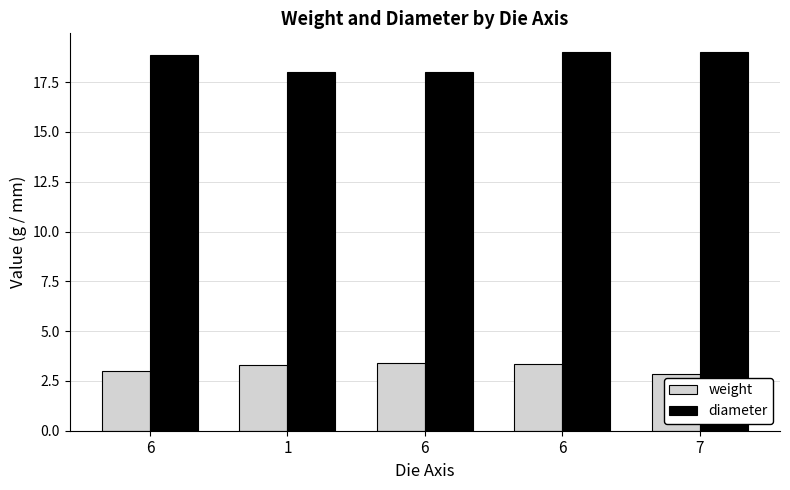

Which series changed the most between 6 and 7?

diameter